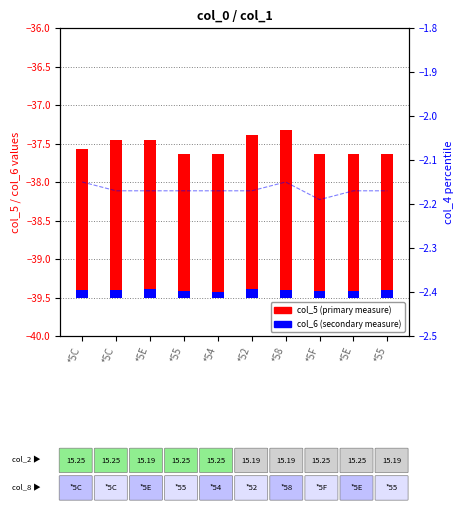

Reading right to left, transcribe all the data shown in this chart.

col_5 (primary): 1.9	1.9	1.9	2.2	2.1	1.9	1.9	2.0	2.0	1.9
col_6 (secondary): 0.1	0.1	0.1	0.1	0.1	0.1	0.1	0.1	0.1	0.1